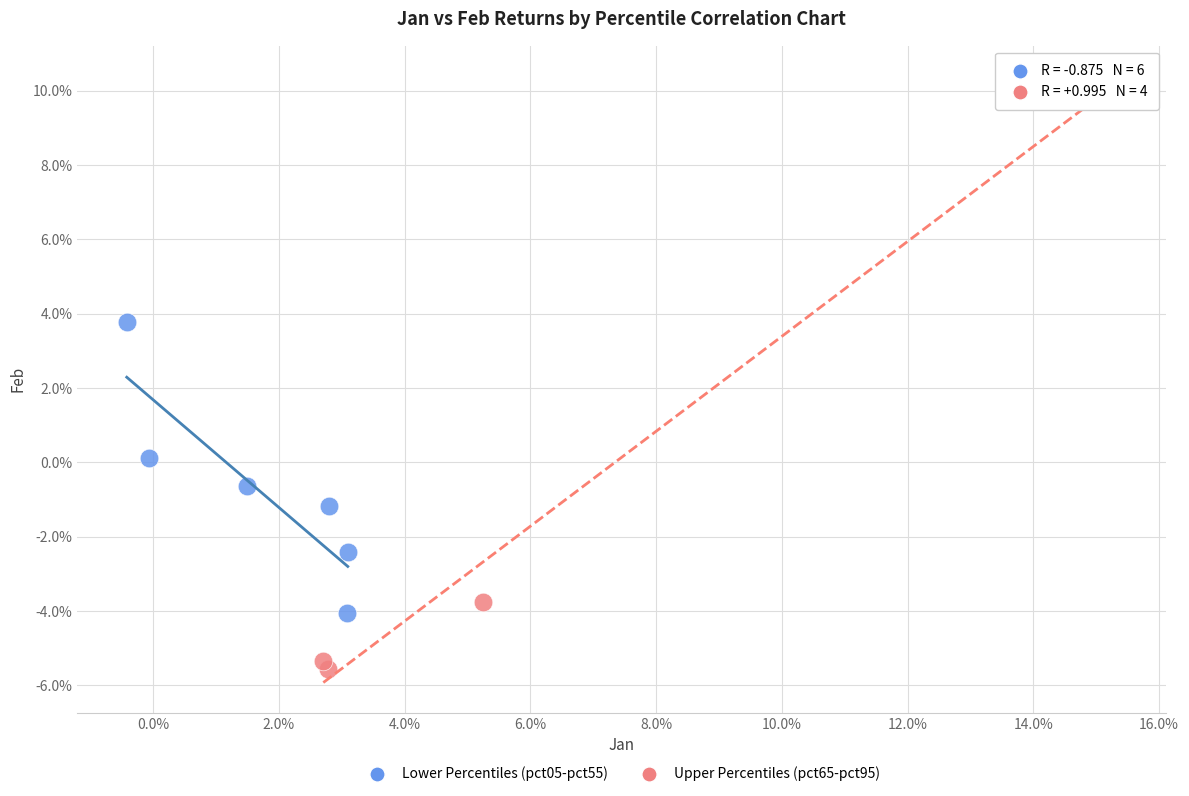

What are all the series names shown in the legend?

Lower Percentiles (pct05-pct55), Upper Percentiles (pct65-pct95)